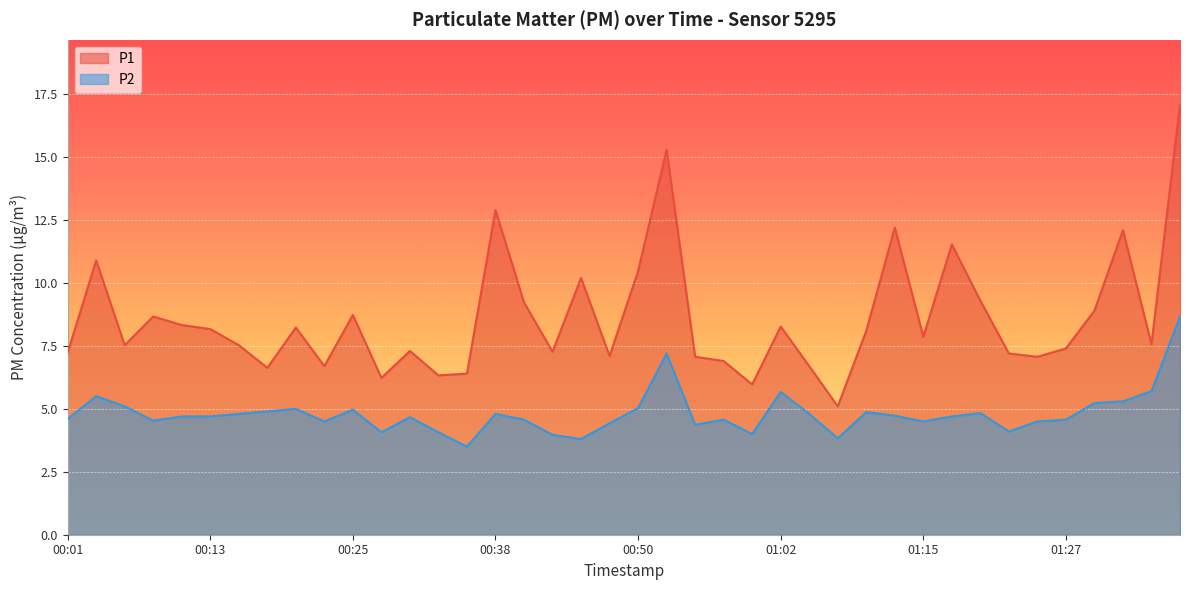

What is the difference between the maximum and second lowest values in the P2 series?

4.9